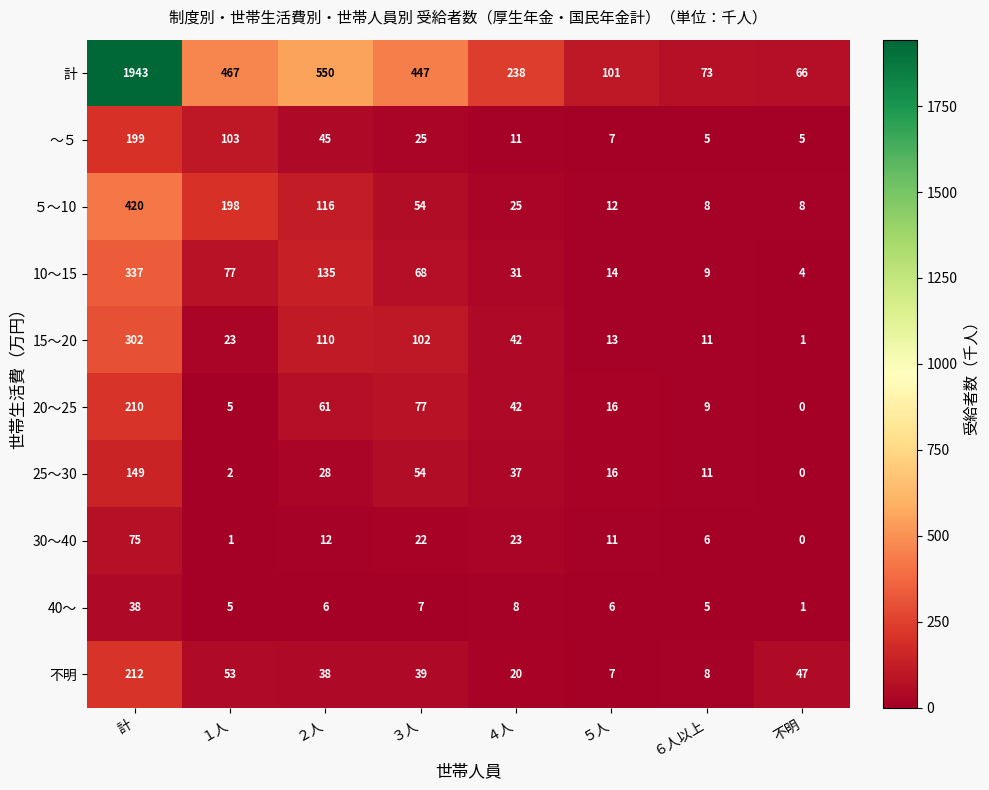

Read the 計 value at ４人, to the nearest 10.

240